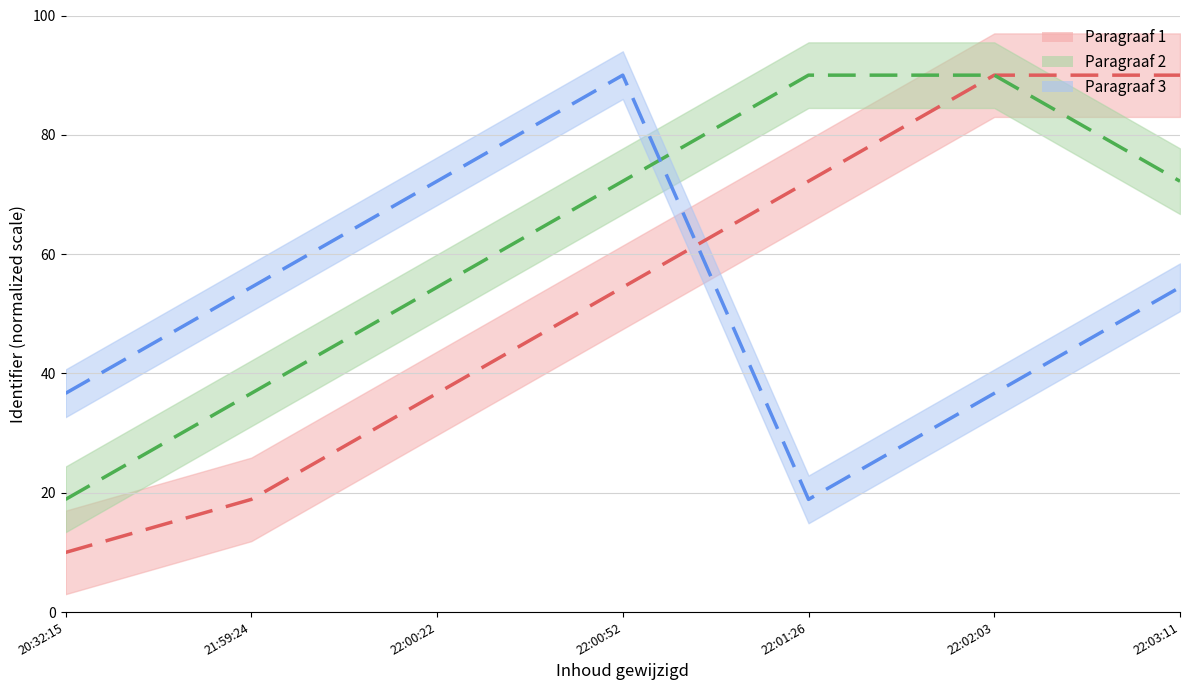

Which category has the highest value in the Paragraaf 2 series?

22:01:26